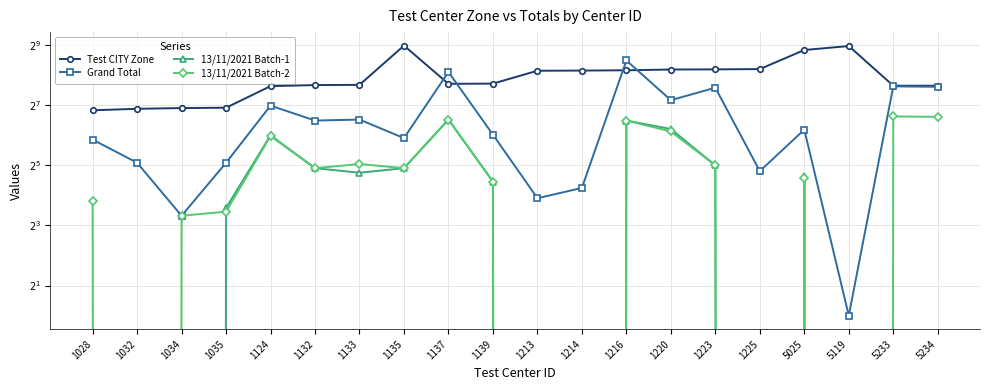

True or false: 13/11/2021 Batch-1 and Grand Total cross at least once.

False